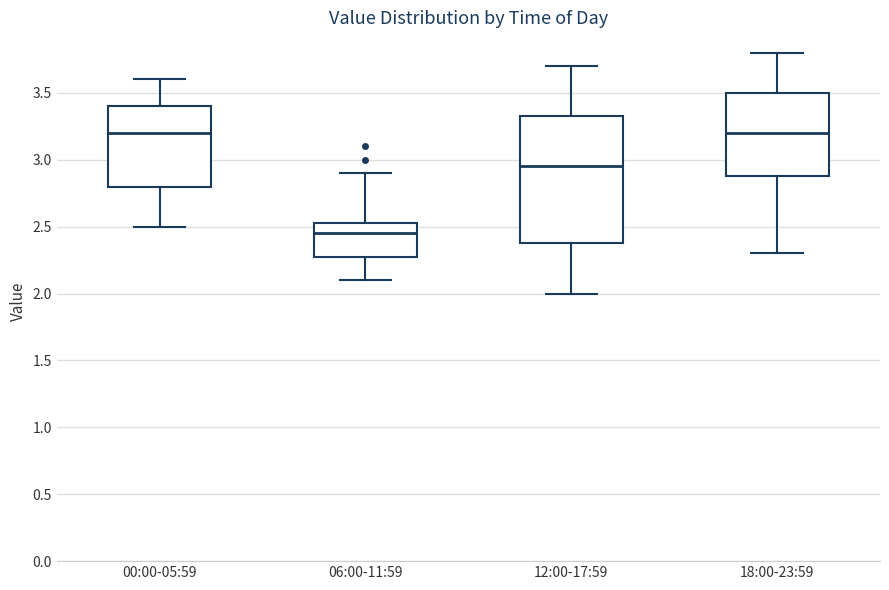

Which box is the tallest, from its lower edge to its upper edge?

12:00-17:59